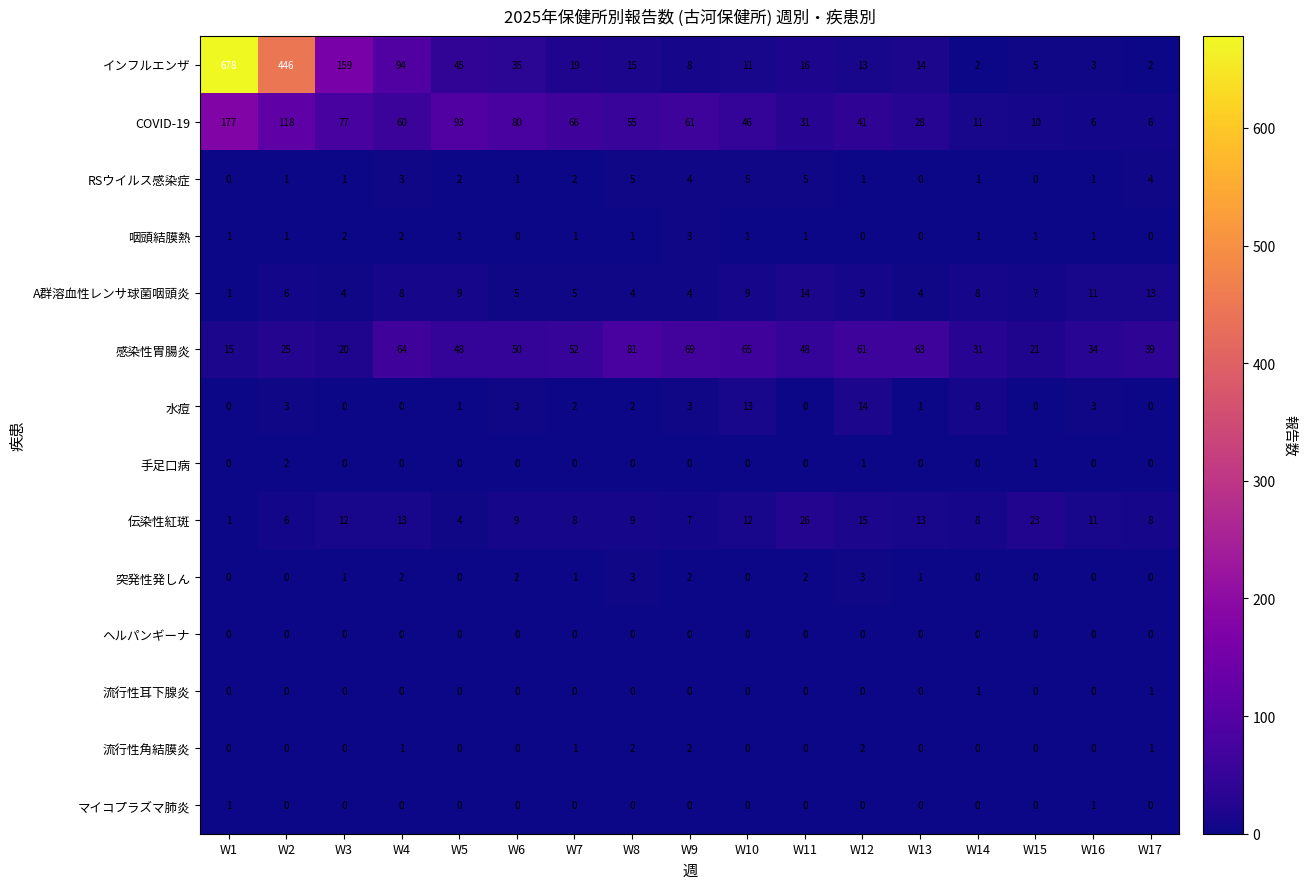

What is the sum of all 流行性角結膜炎 values?

9